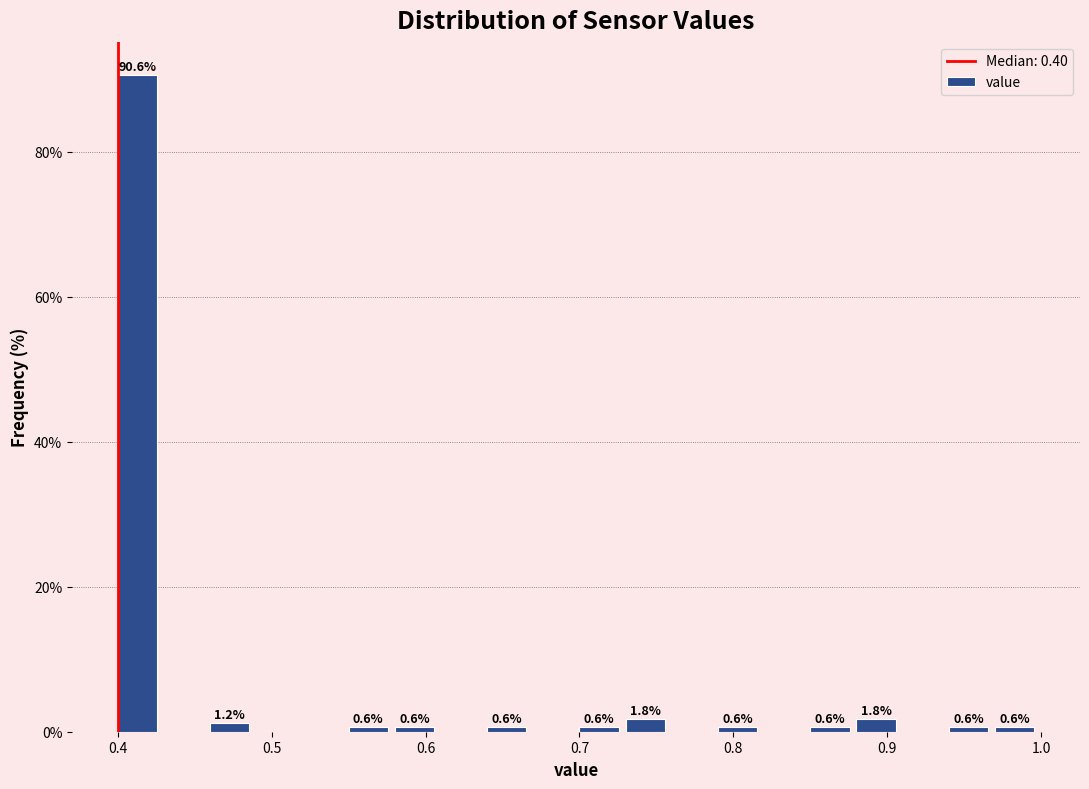

Read against the x-axis, roughly where is the centre of the tallest bar?

0.41